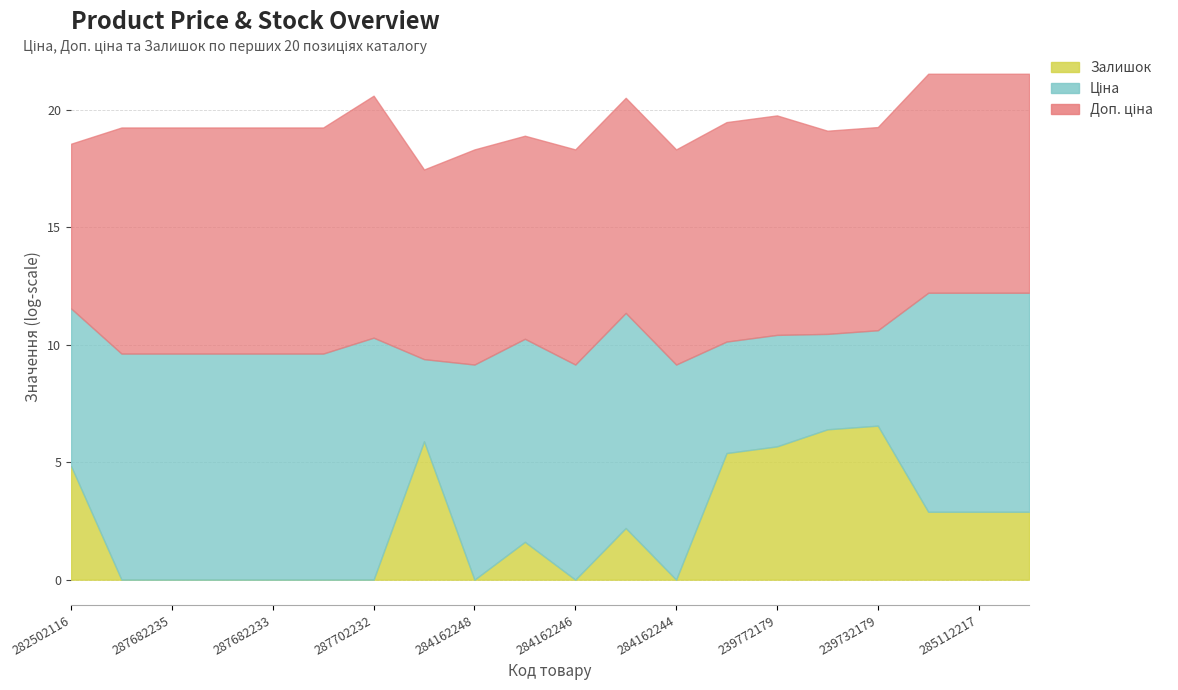

True or false: Залишок has a value of 628.1 at 283972211.

False